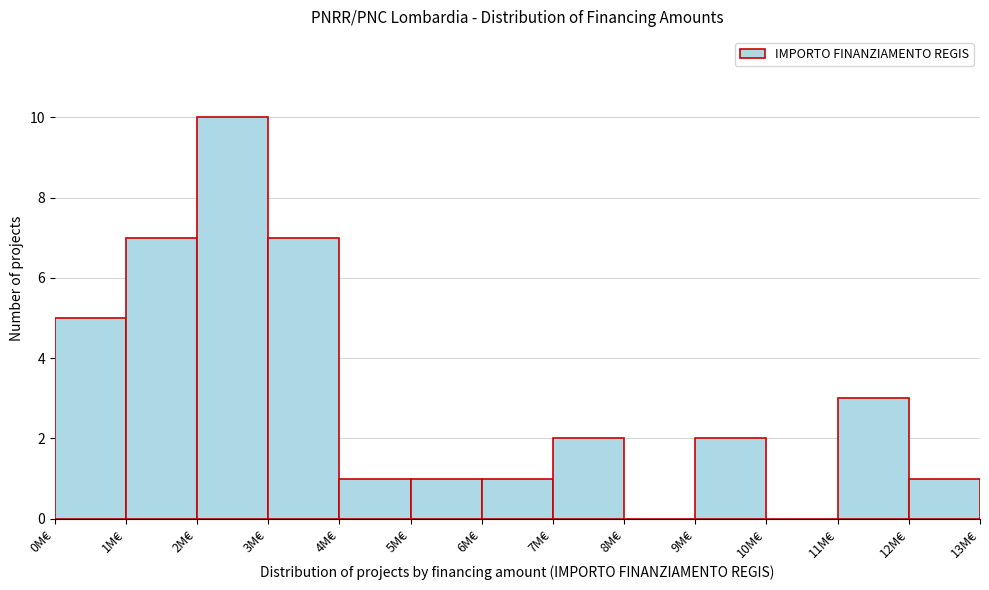

Reading left to right, transcribe all the data shown in this chart.

0M€=5	1M€=7	2M€=10	3M€=7	4M€=1	5M€=1	6M€=1	7M€=2	8M€=0	9M€=2	10M€=0	11M€=3	12M€=1